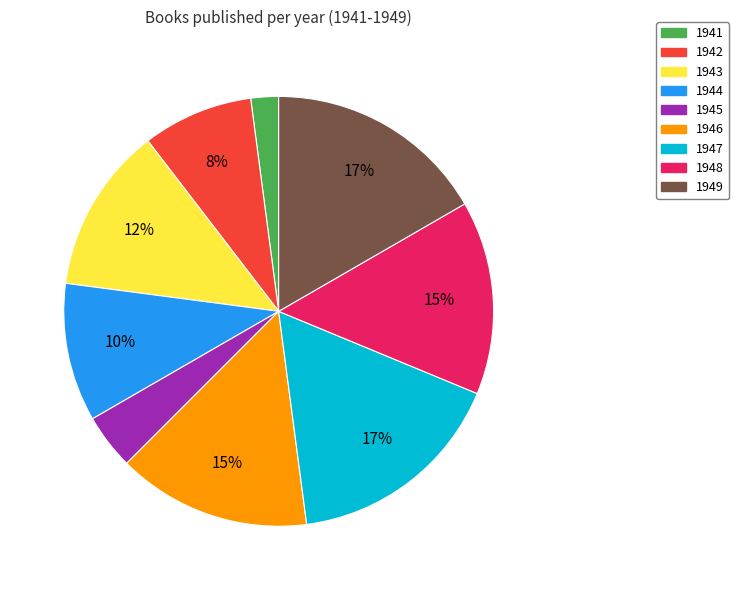

To the nearest percent, what is the difference between the largest and smallest slice percentages?

15%